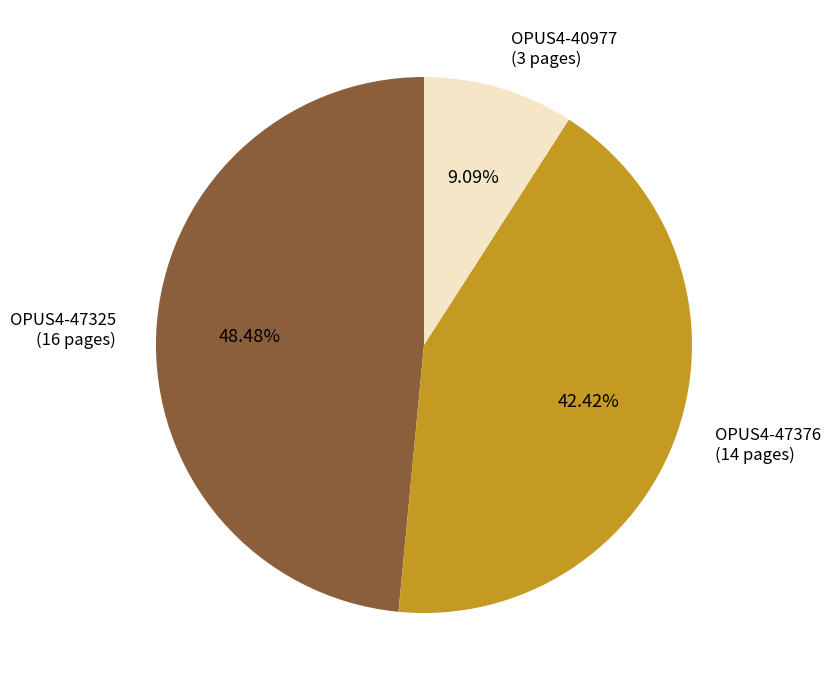

Between OPUS4-47325 and OPUS4-47376, which is larger?

OPUS4-47325